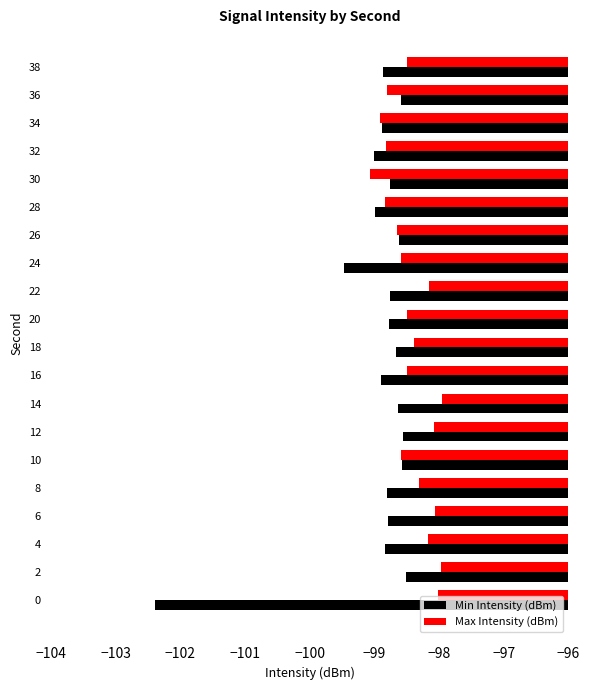

Which series has the largest range (max minus min)?

Min Intensity (dBm)